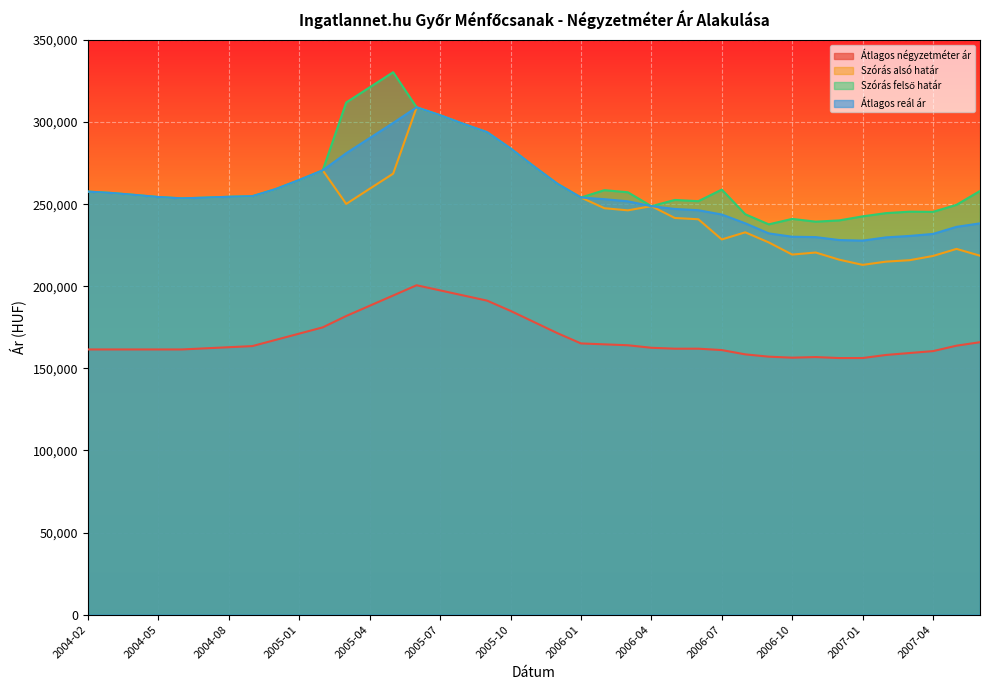

What is the greatest value displayed?

330405